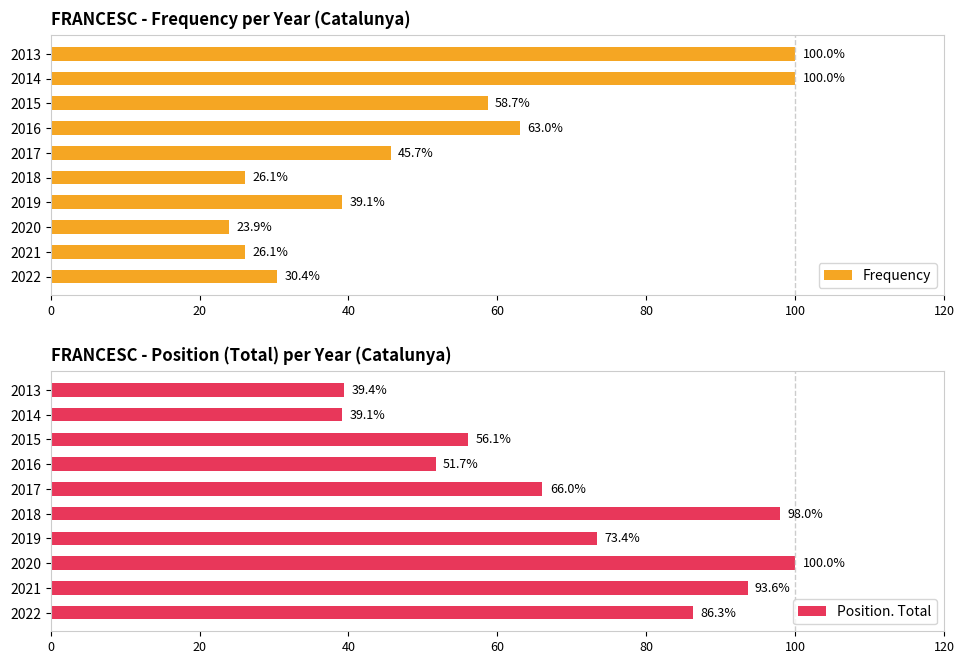

What are all the series names shown in the legend?

Frequency, Position. Total